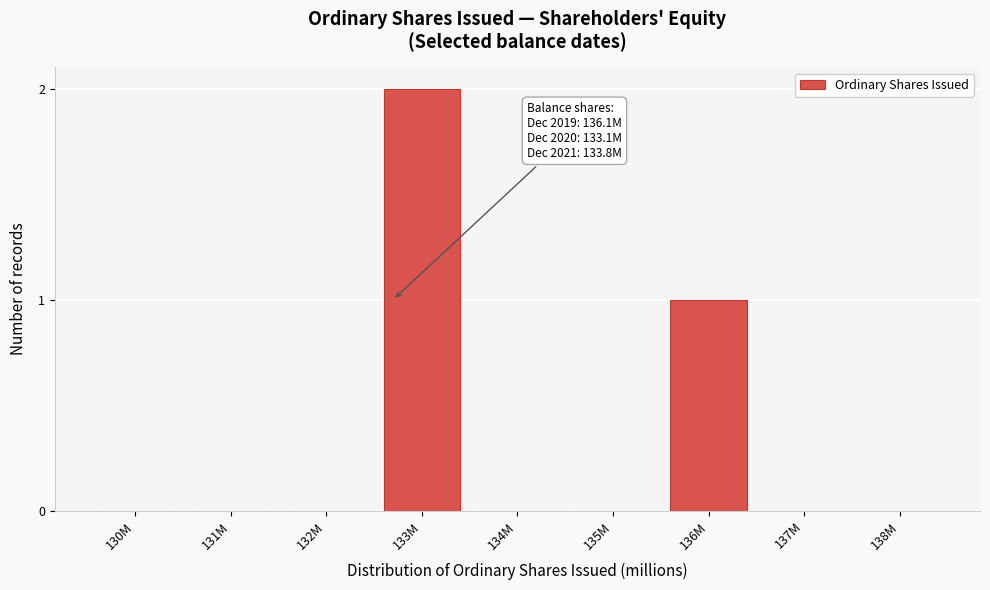

Reading left to right, transcribe all the data shown in this chart.

130M=0	131M=0	132M=0	133M=2	134M=0	135M=0	136M=1	137M=0	138M=0